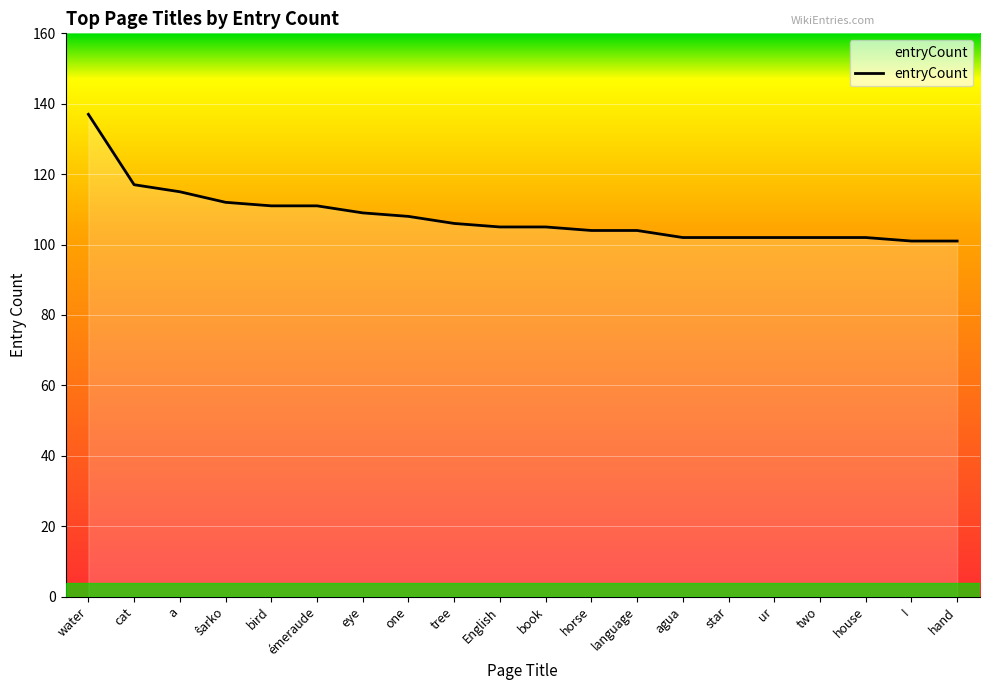

How many distinct data groups are displayed?

1